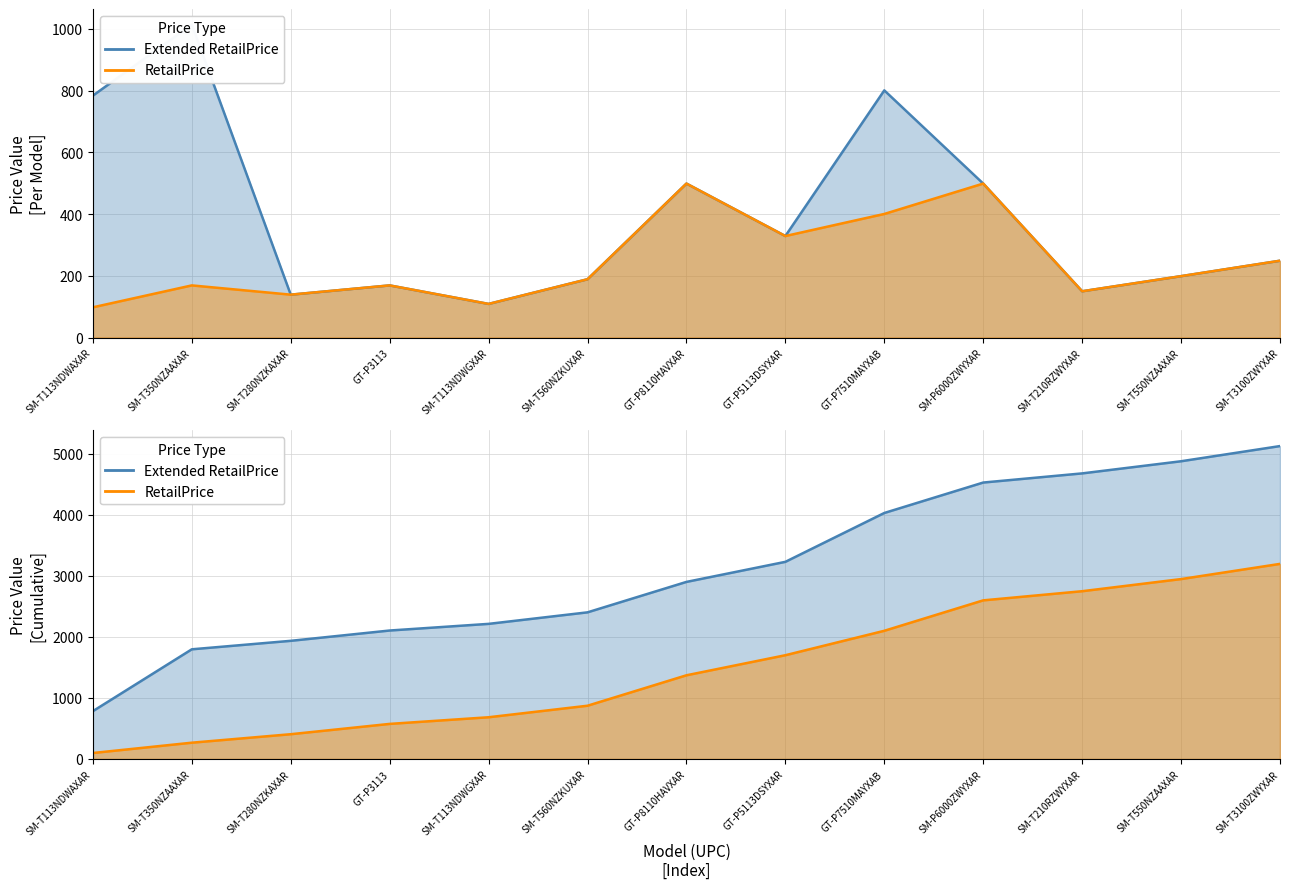

True or false: RetailPrice and Extended RetailPrice cross at least once.

False